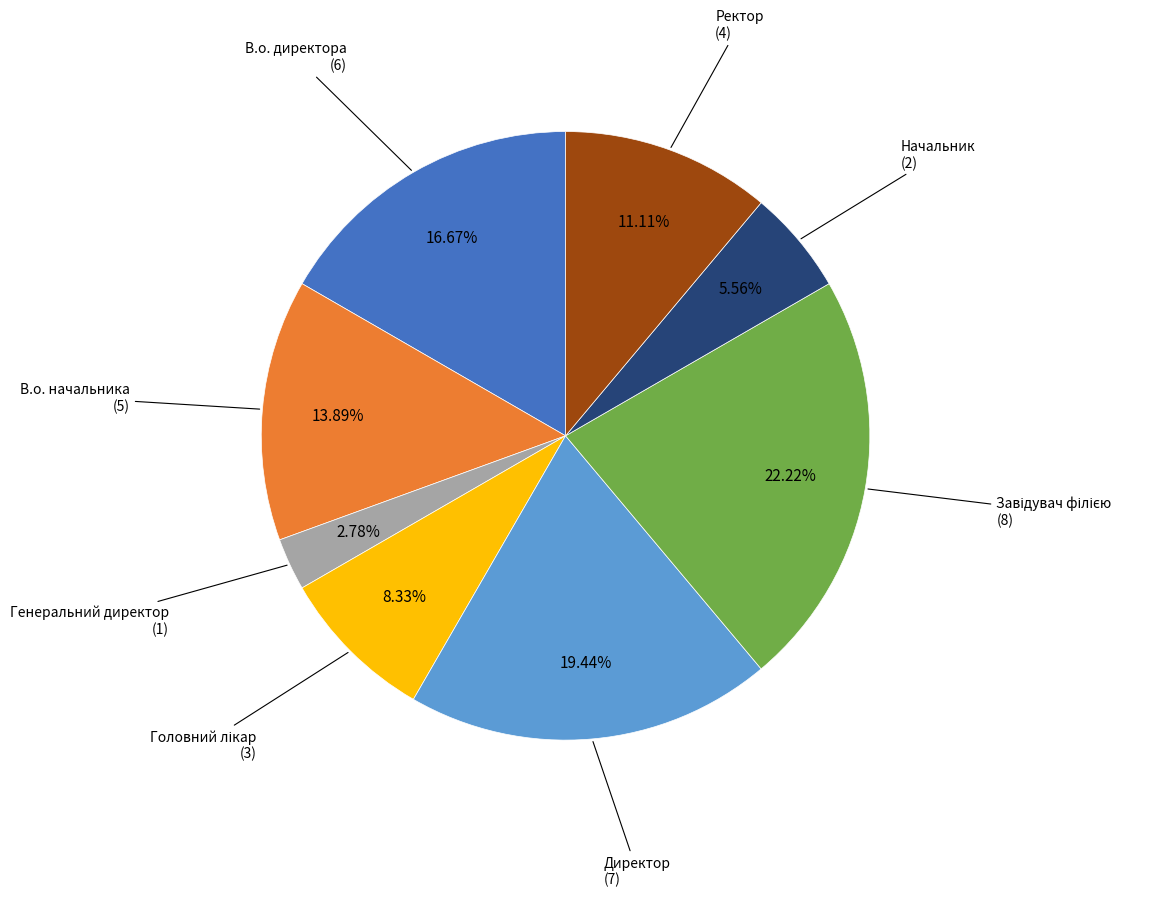

To the nearest percent, what is the difference between the largest and smallest slice percentages?

19%